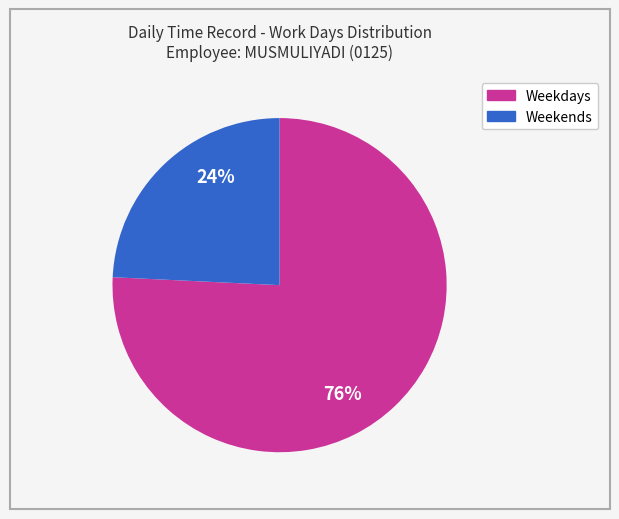

The Weekdays slice represents 76% of the pie. True or false?

True